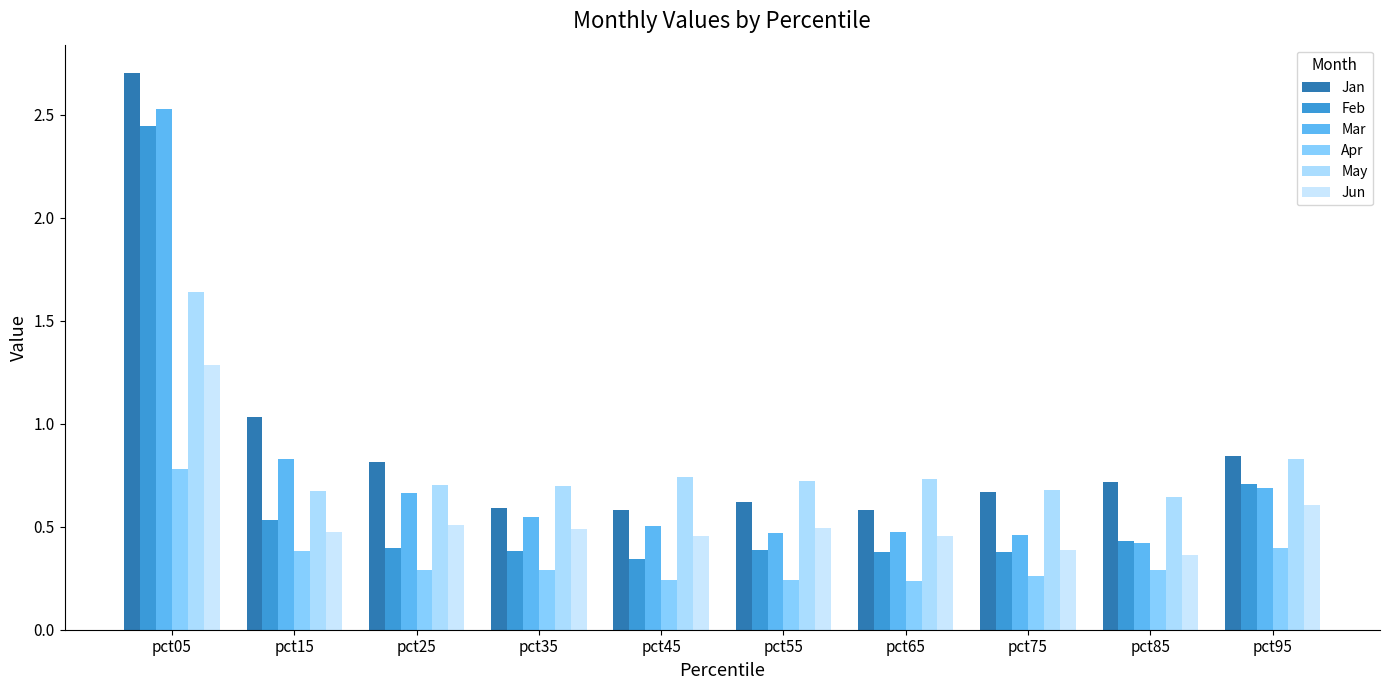

What is the difference between the second highest and minimum values in the Mar series?

0.4